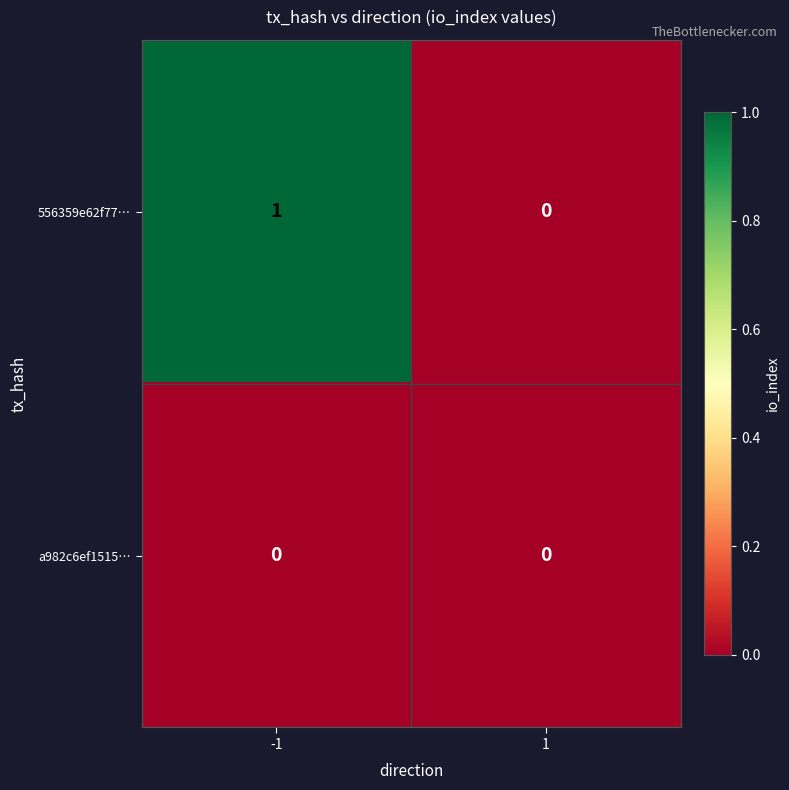

Which series has the largest total across all categories?

556359e62f77…